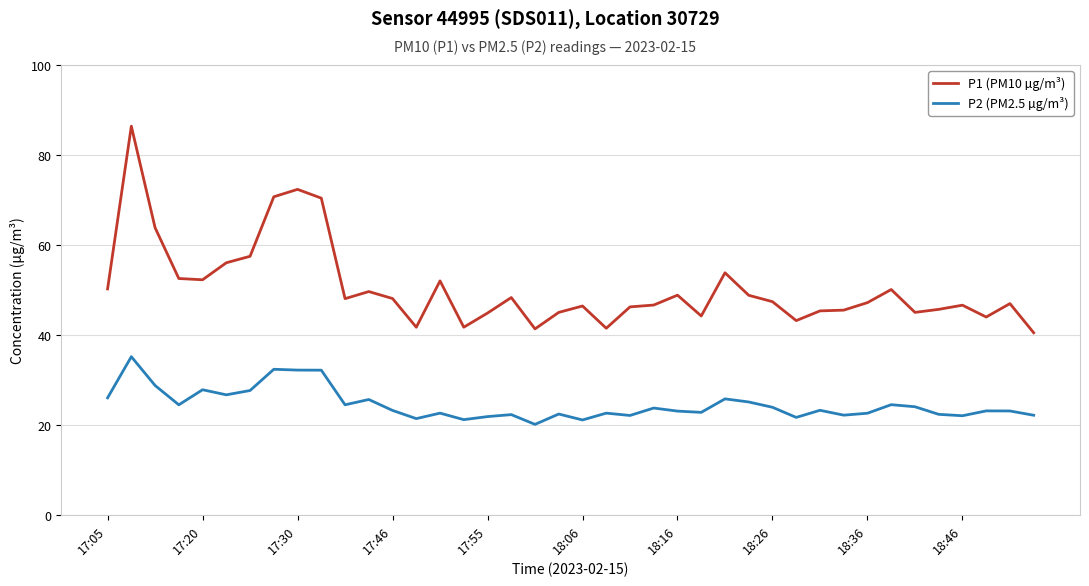

Which series has the largest range (max minus min)?

P1 (PM10 µg/m³)